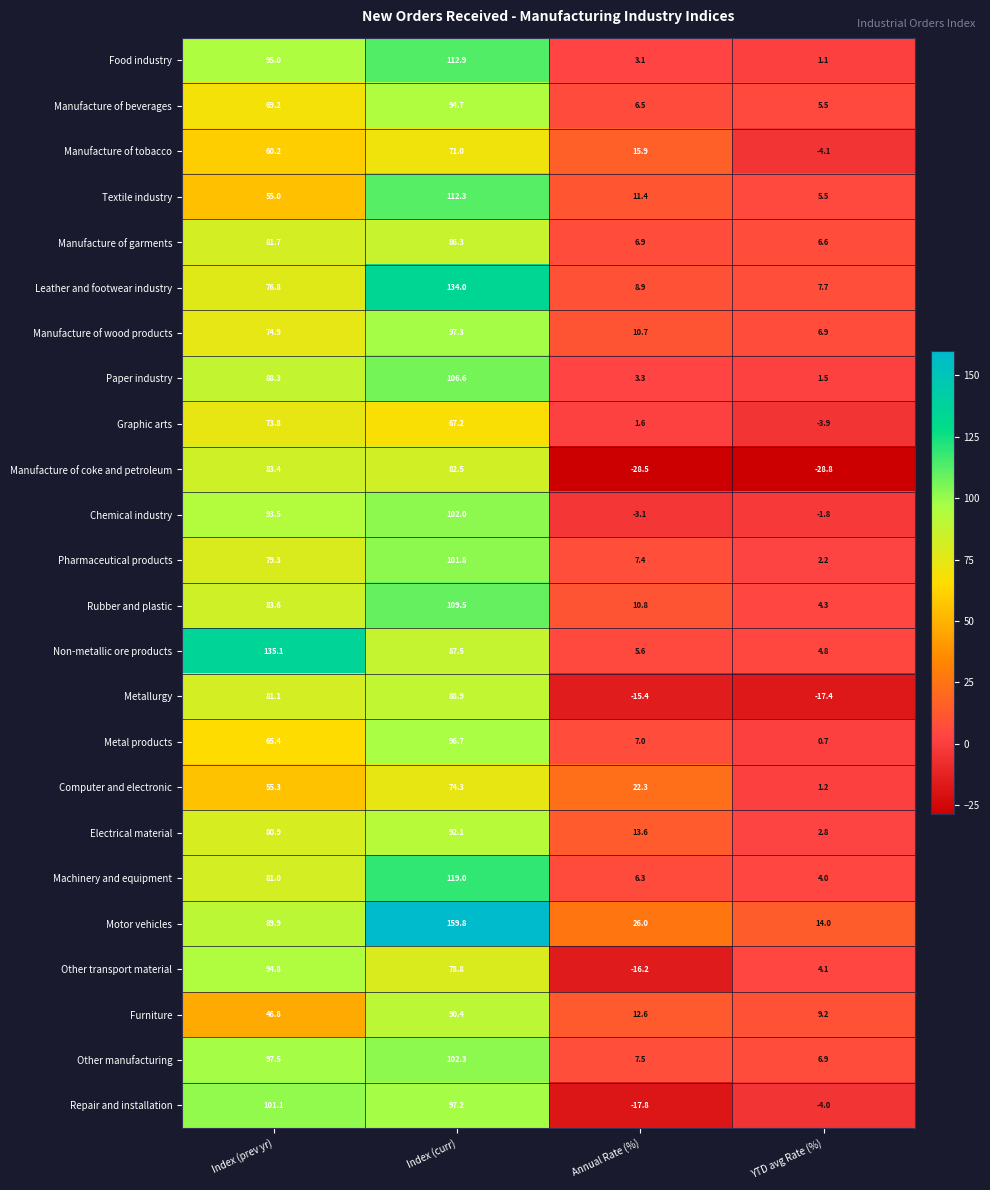

At which category does the chart reach its peak across all series?

Index (curr)